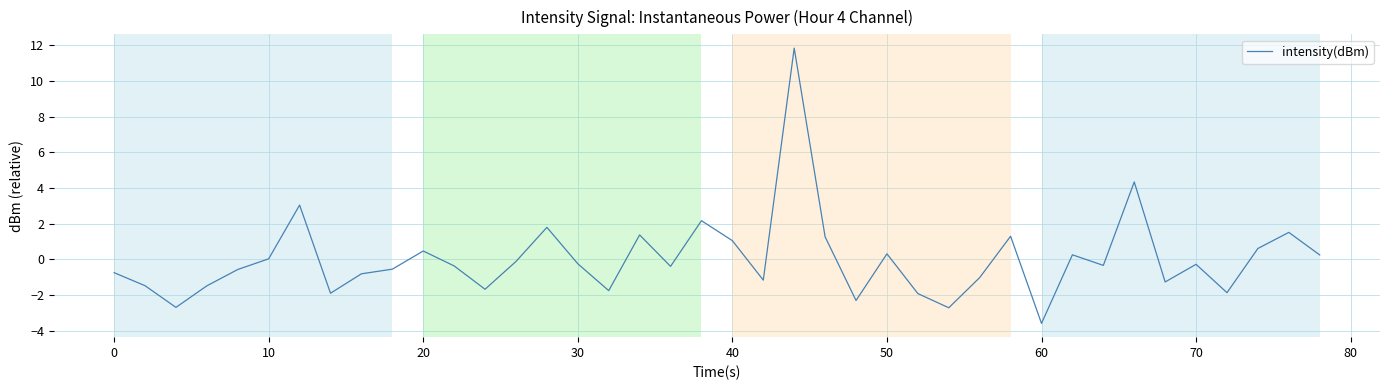

What is the difference between the maximum and minimum values?

15.4